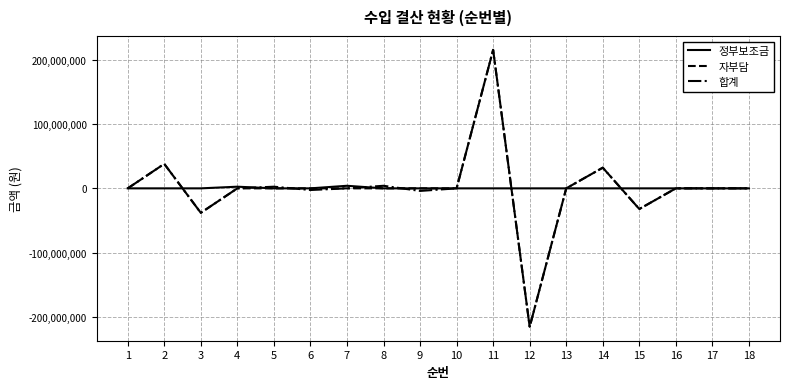

The value of 합계 at 11 is 215881300. True or false?

True